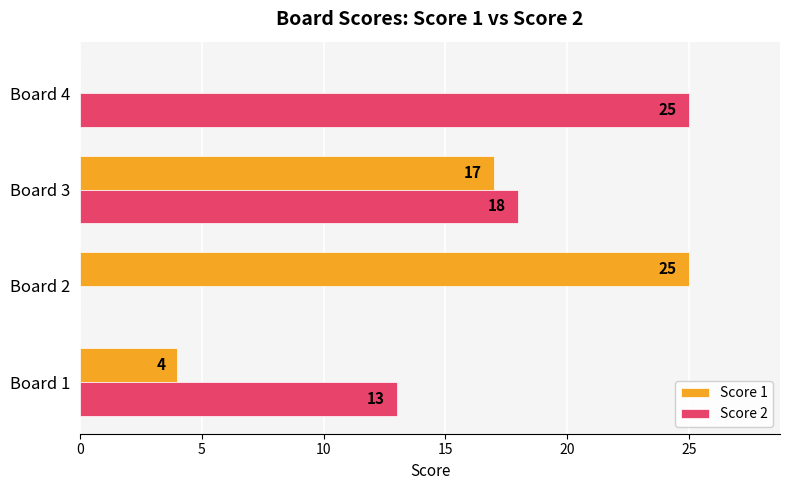

What is the sum of all Score 1 values?

46